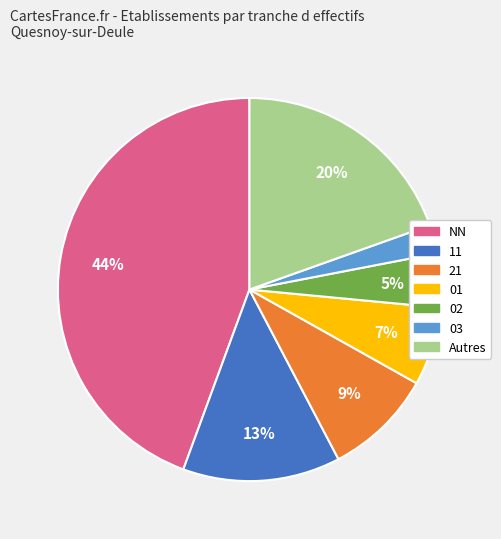

Is there a majority slice in this chart?

No